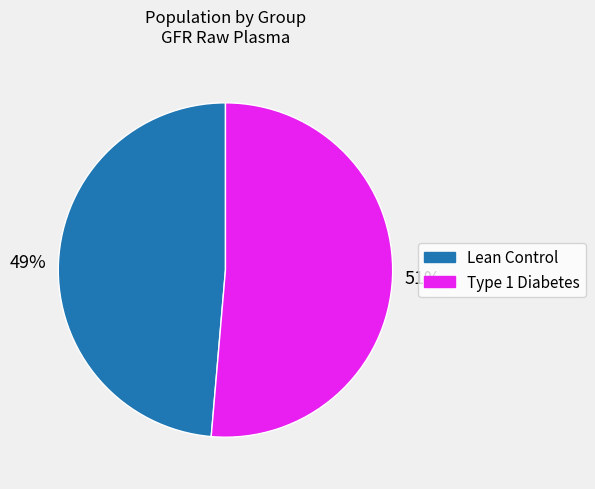

To the nearest percent, what is the average slice percentage?

50%